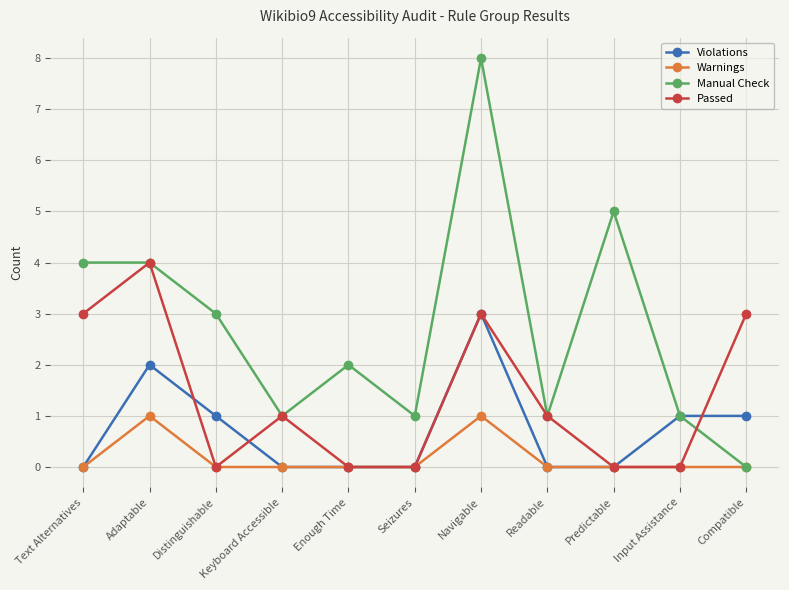

Count the number of categories in the chart.

11